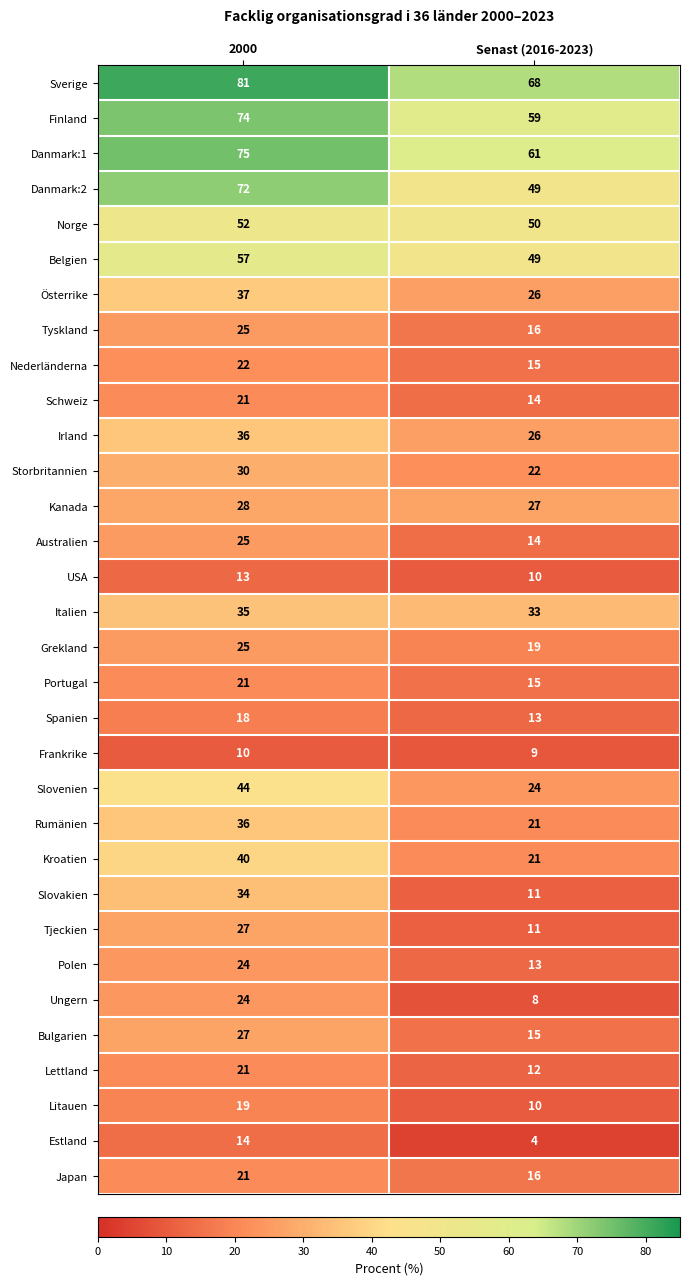

Which series has the largest total across all categories?

Sverige